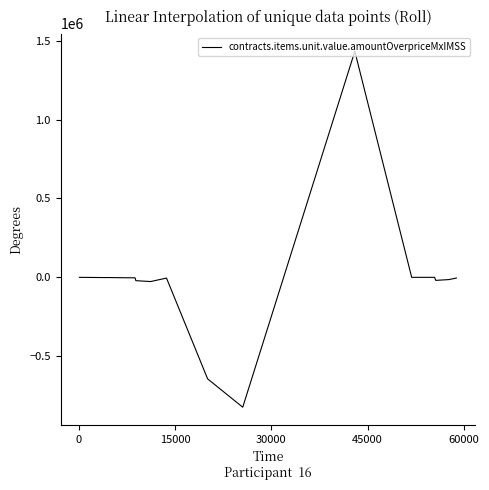

What is the difference between the maximum and minimum values?

2256747.2